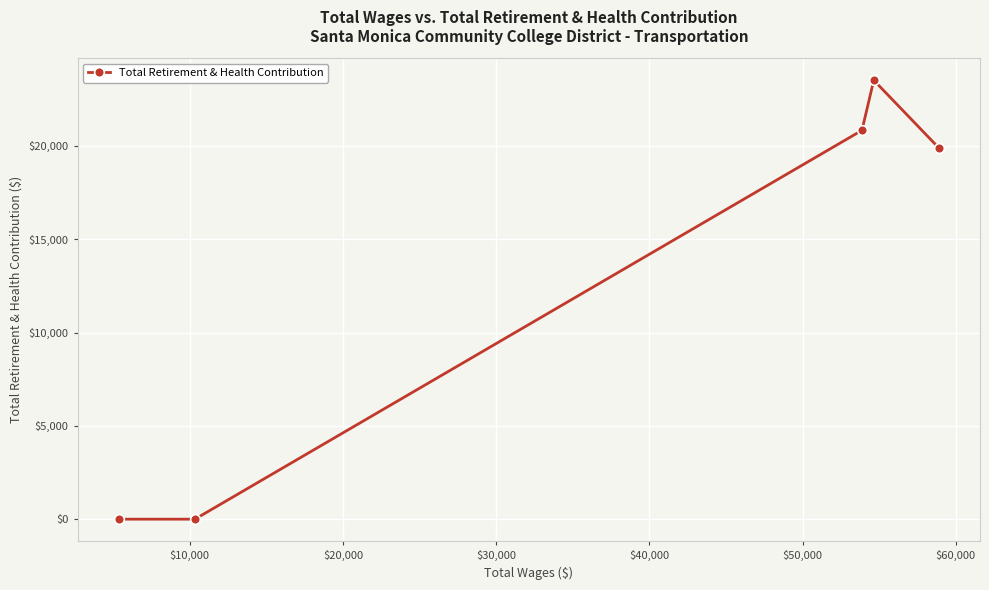

What is the greatest value displayed?

23523